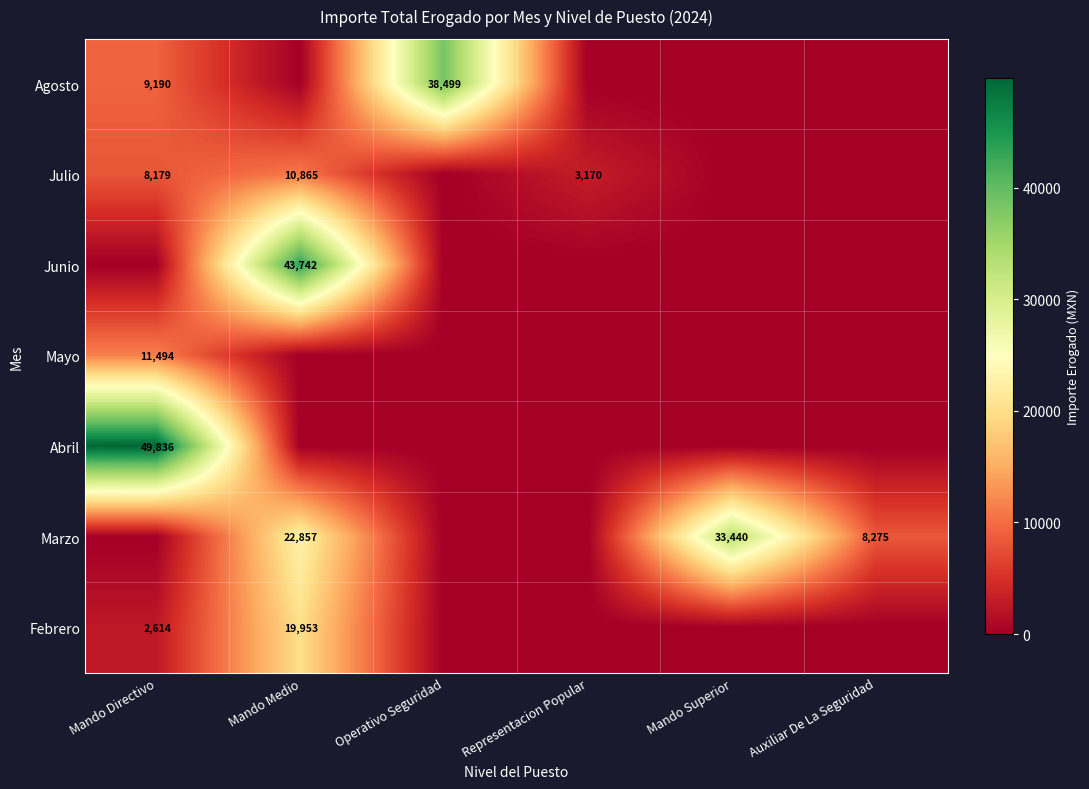

At which label does Julio reach its peak?

Mando Medio